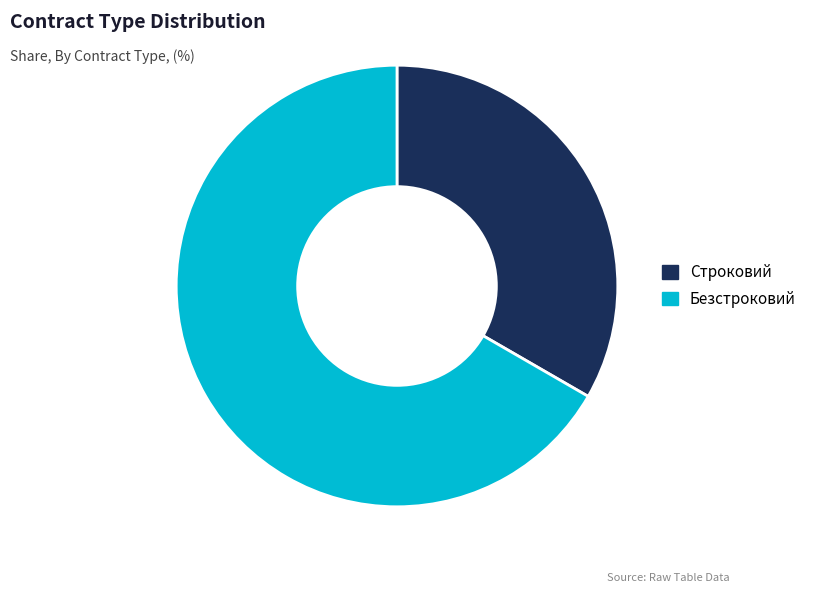

Which slice is the smallest?

Строковий